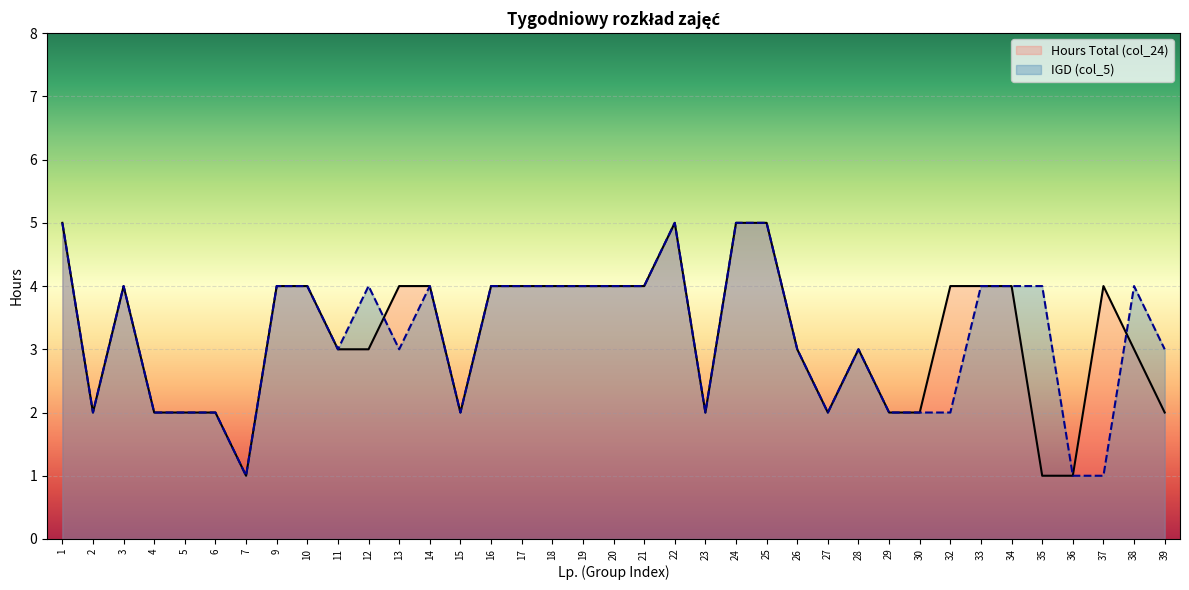

Reading right to left, list all the values displayed in this chart.

IGD (col_5): 39=3	38=4	37=1	36=1	35=4	34=4	33=4	32=2	30=2	29=2	28=3	27=2	26=3	25=5	24=5	23=2	22=5	21=4	20=4	19=4	18=4	17=4	16=4	15=2	14=4	13=3	12=4	11=3	10=4	9=4	7=1	6=2	5=2	4=2	3=4	2=2	1=5
Hours Total (col_24): 39=2	38=3	37=4	36=1	35=1	34=4	33=4	32=4	30=2	29=2	28=3	27=2	26=3	25=5	24=5	23=2	22=5	21=4	20=4	19=4	18=4	17=4	16=4	15=2	14=4	13=4	12=3	11=3	10=4	9=4	7=1	6=2	5=2	4=2	3=4	2=2	1=5